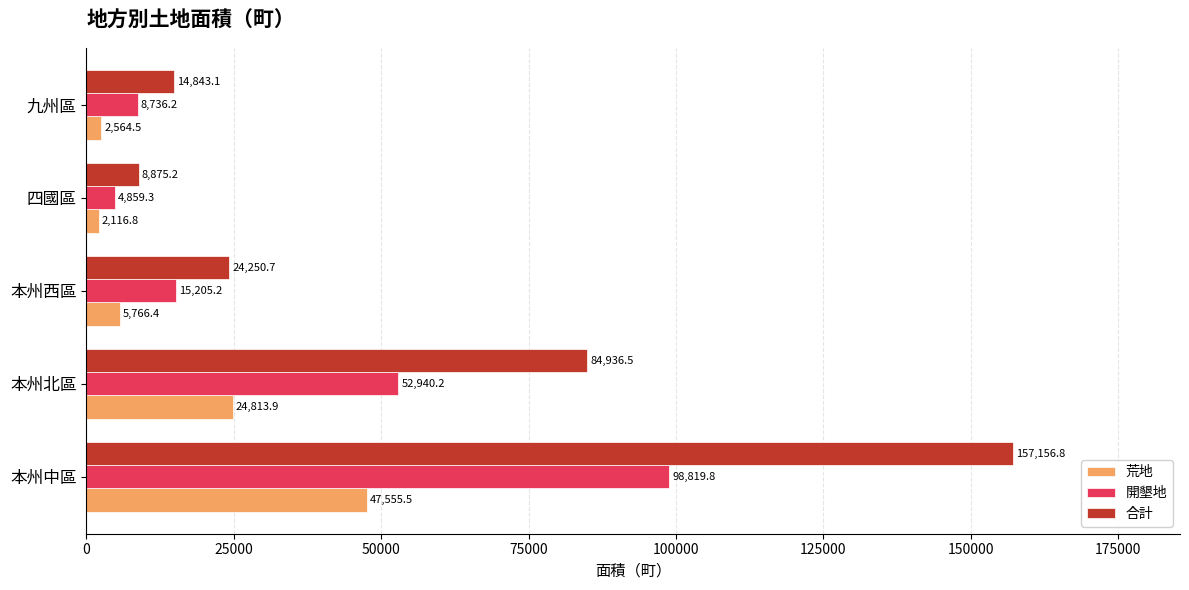

Which series has the widest spread of values?

合計